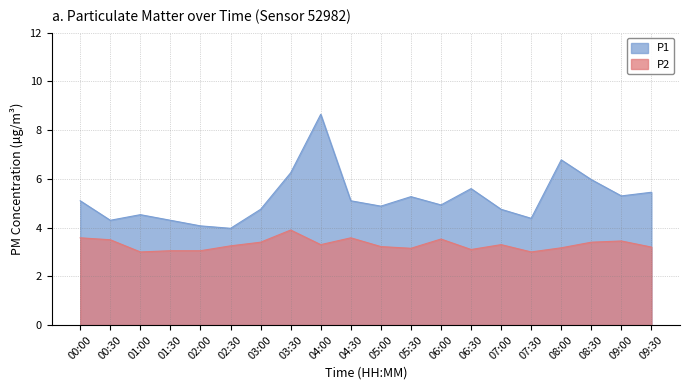

Which has a higher value, 01:00 or 01:30?

01:00